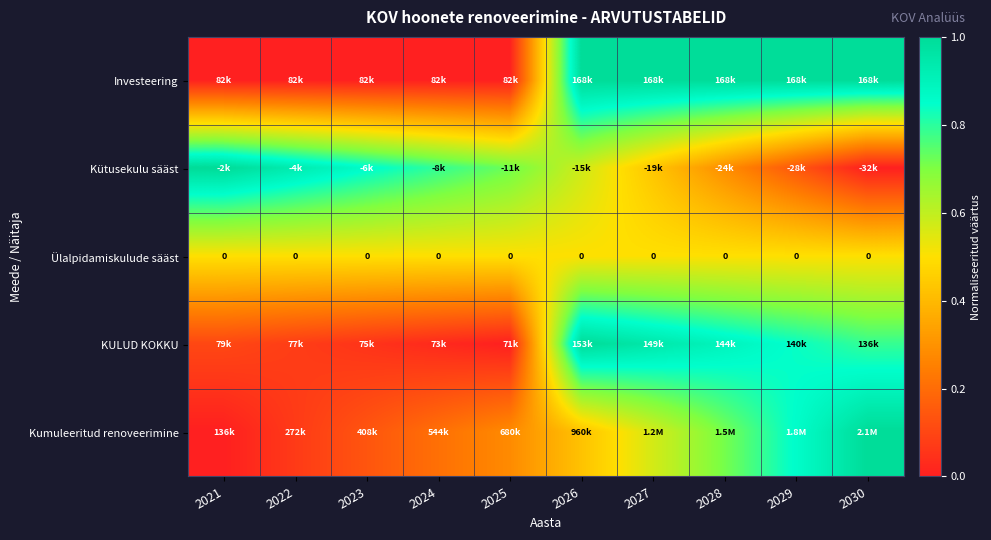

The Kütusekulu sääst series shows 0.2 at 2029. True or false?

False